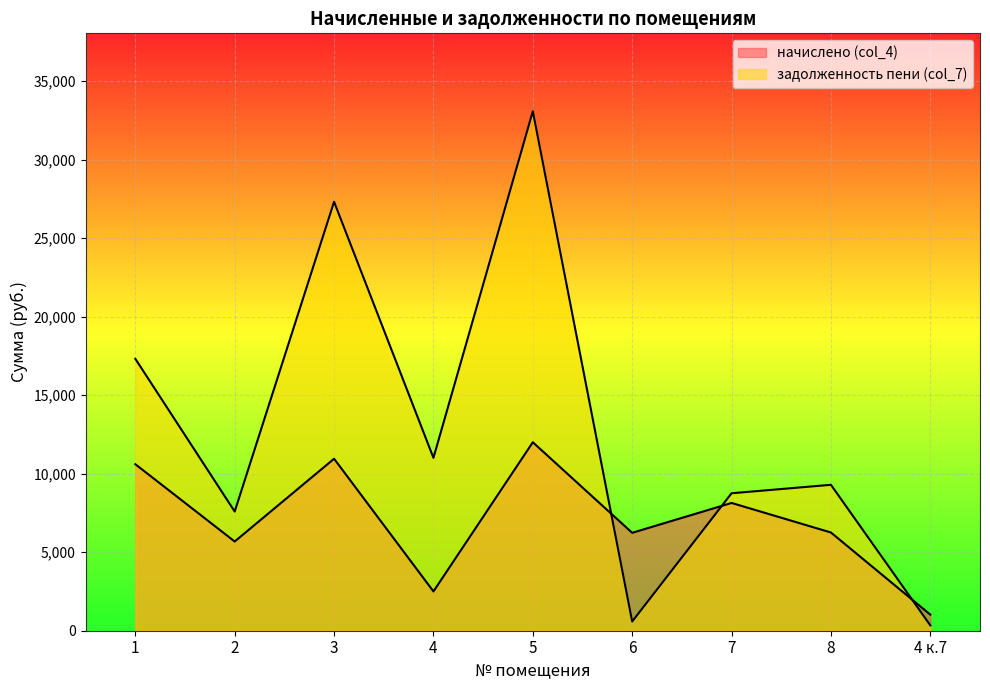

Where is the first local maximum for начислено (col_4)?

3